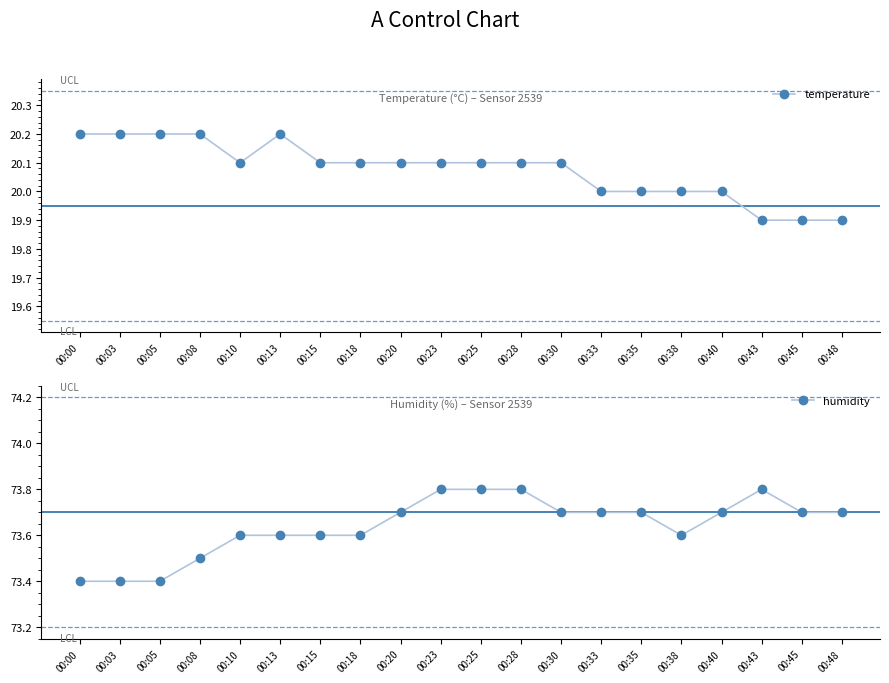

At which label does humidity reach its minimum?

00:00